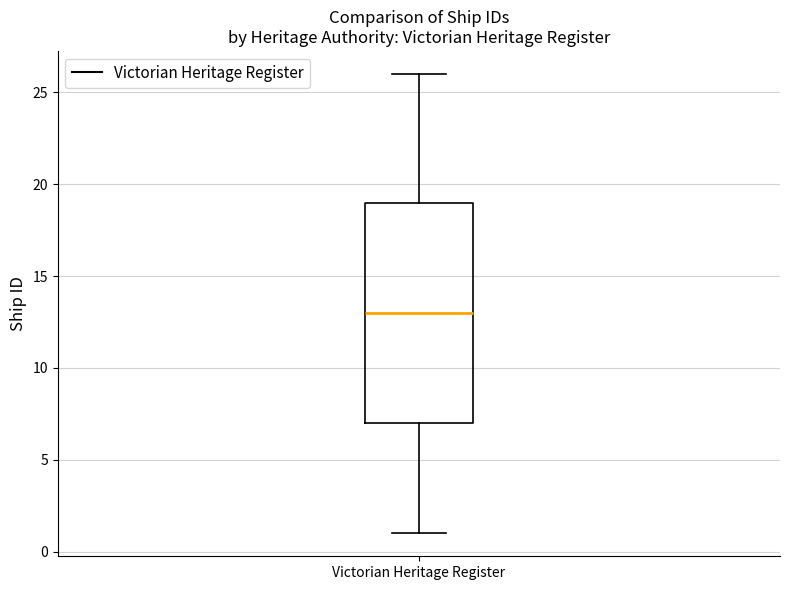

Transcribe this box plot: give where the median line is, the range the box spans, and where the two whiskers end, as read against the y-axis. The values are not printed on the chart, so give them approximately, as read against the axis.

median 13, box 7 to 19, whiskers 1 to 26